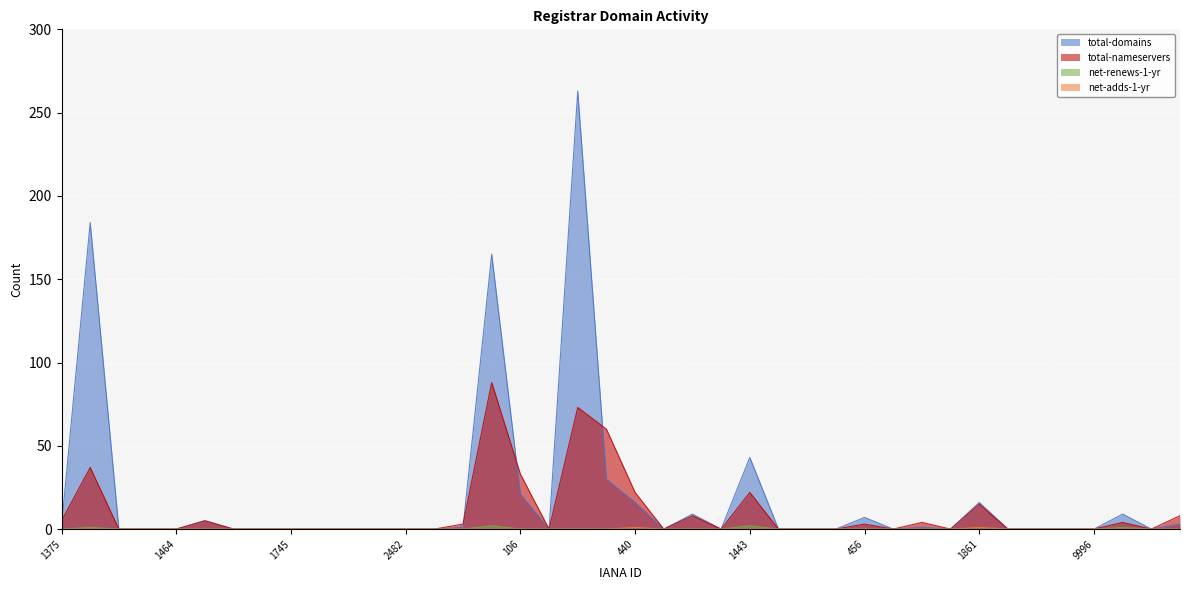

Reading left to right, what are all the values shown in this chart?

total-domains: 1375=2	1390=184	1434=0	1449=0	1464=0	1480=5	1673=0	1725=0	1745=0	1860=0	1898=0	2374=0	2482=0	9995=0	10007=1	83=165	106=21	134=0	151=263	292=30	440=16	455=0	1376=9	1403=0	1443=43	1454=0	1465=0	1491=0	456=7	1675=0	1728=1	1750=0	1861=16	1915=0	2475=0	2483=0	9996=0	79=9	86=0	111=3
total-nameservers: 1375=5	1390=37	1434=0	1449=0	1464=0	1480=5	1673=0	1725=0	1745=0	1860=0	1898=0	2374=0	2482=0	9995=0	10007=3	83=88	106=33	134=0	151=73	292=60	440=22	455=0	1376=8	1403=0	1443=22	1454=0	1465=0	1491=0	456=3	1675=0	1728=4	1750=0	1861=15	1915=0	2475=0	2483=0	9996=0	79=4	86=0	111=8
net-renews-1-yr: 1375=0	1390=1	1434=0	1449=0	1464=0	1480=0	1673=0	1725=0	1745=0	1860=0	1898=0	2374=0	2482=0	9995=0	10007=0	83=2	106=0	134=0	151=0	292=0	440=0	455=0	1376=0	1403=0	1443=2	1454=0	1465=0	1491=0	456=0	1675=0	1728=0	1750=0	1861=0	1915=0	2475=0	2483=0	9996=0	79=1	86=0	111=0
net-adds-1-yr: 1375=0	1390=0	1434=0	1449=0	1464=0	1480=0	1673=0	1725=0	1745=0	1860=0	1898=0	2374=0	2482=0	9995=0	10007=0	83=0	106=0	134=0	151=0	292=0	440=1	455=0	1376=0	1403=0	1443=0	1454=0	1465=0	1491=0	456=0	1675=0	1728=0	1750=0	1861=1	1915=0	2475=0	2483=0	9996=0	79=0	86=0	111=0